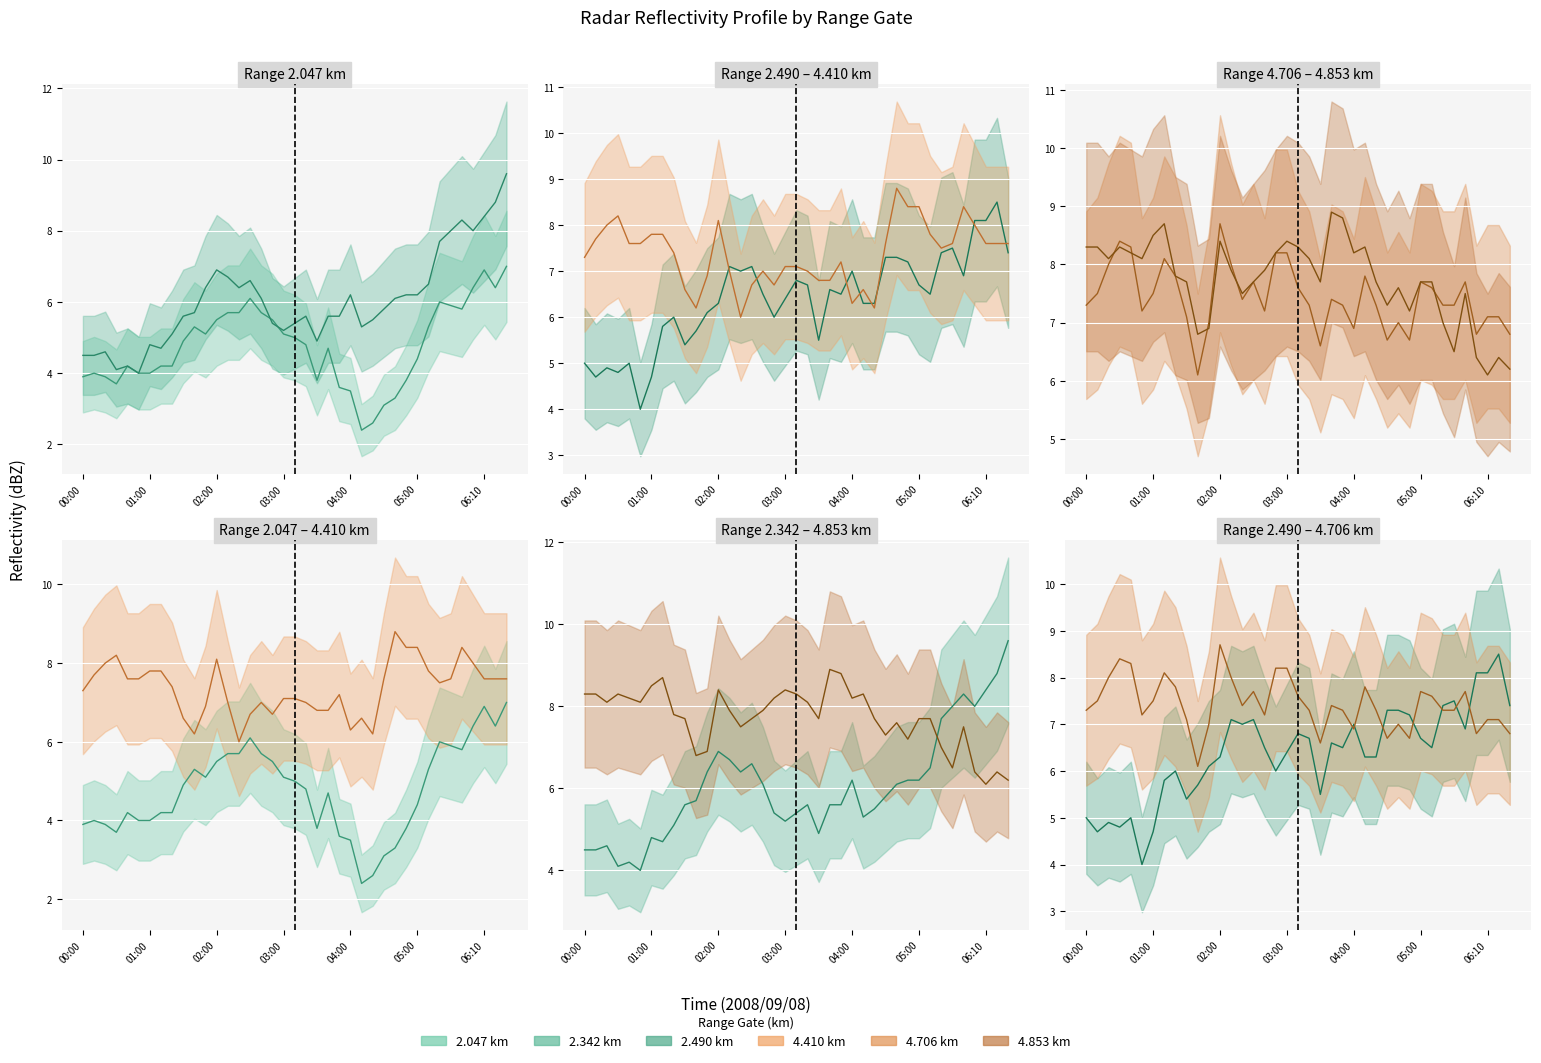

How many data points in 2.342 km center are less than 5?

9